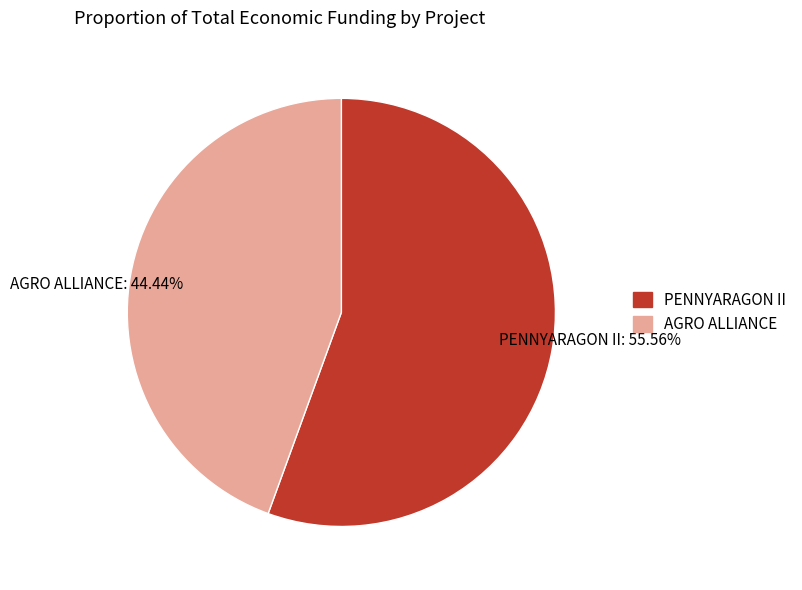

The PENNYARAGON II slice represents 56% of the pie. True or false?

True